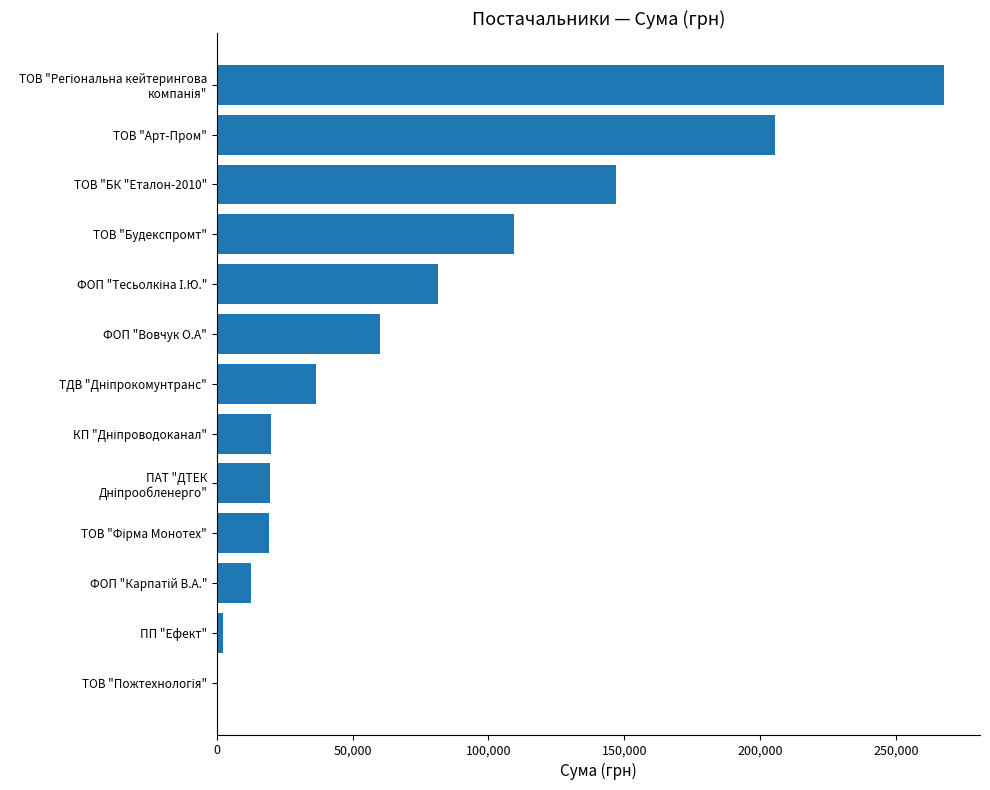

What is the maximum value shown in the chart?

267621.9